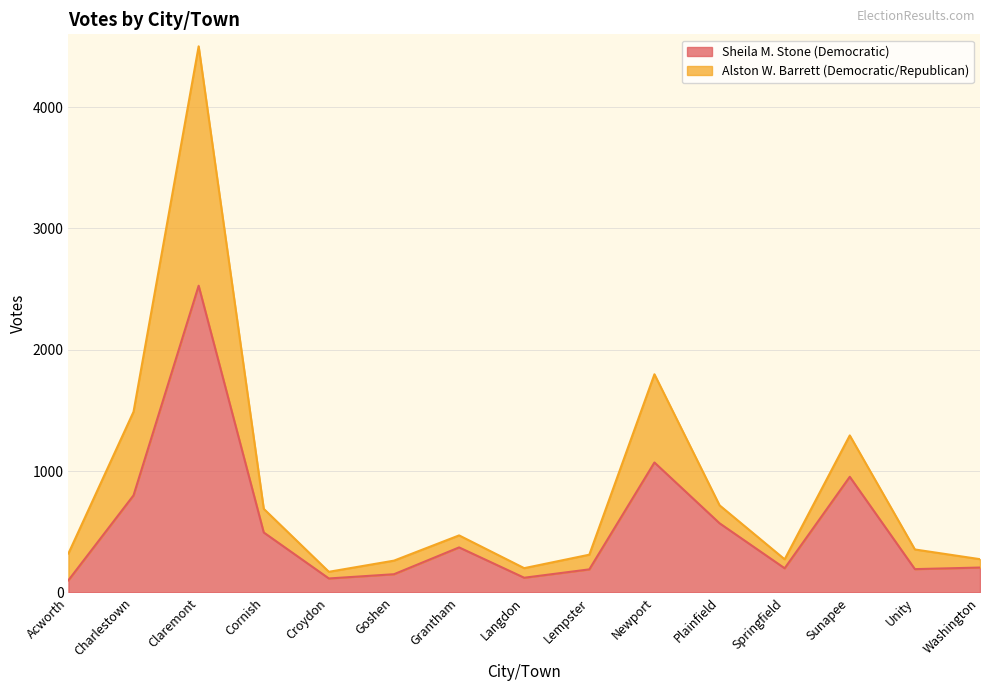

What is the difference between the highest and lowest values at Sunapee?

341